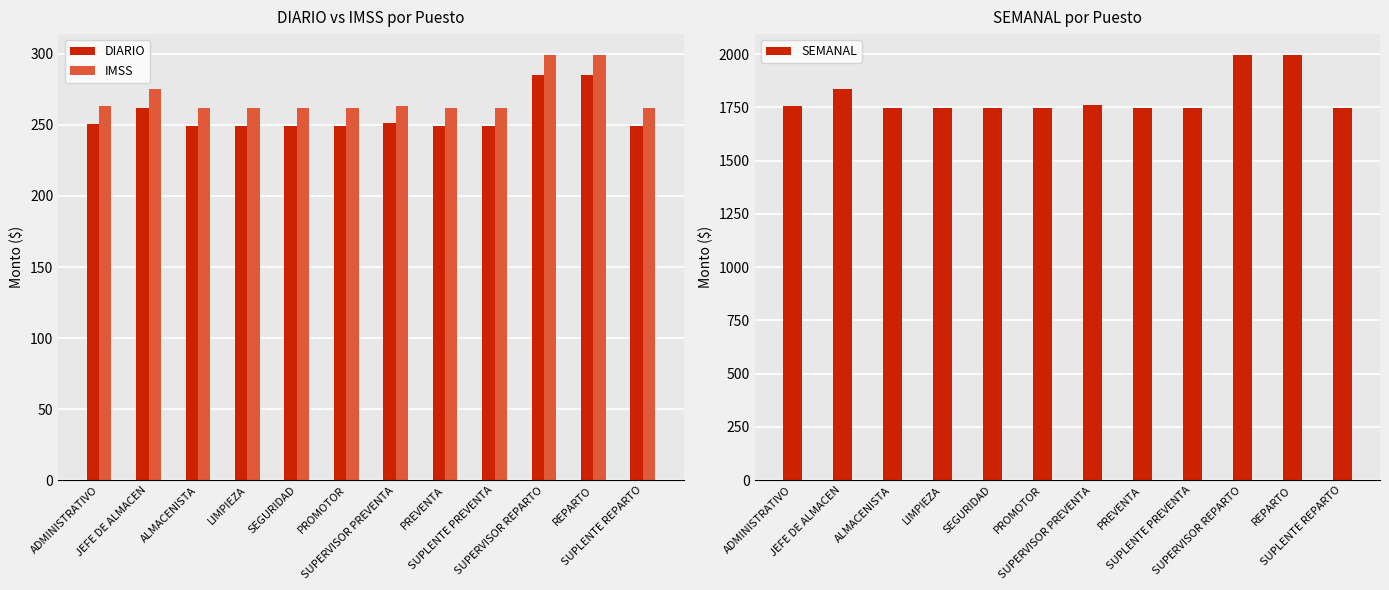

At SUPERVISOR PREVENTA, list the series in order from largest to smallest.

SEMANAL, IMSS, DIARIO